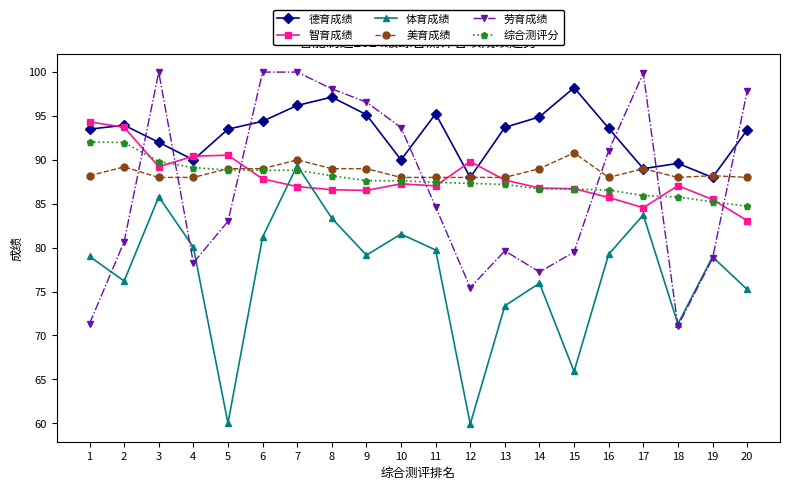

What is the average value of the 劳育成绩 series?

86.8